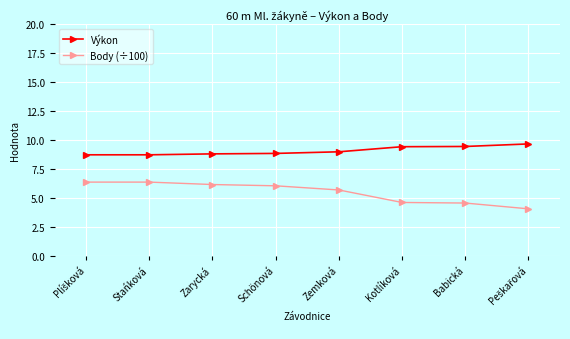

List the series in order of their overall mean, highest first.

Výkon, Body (÷100)